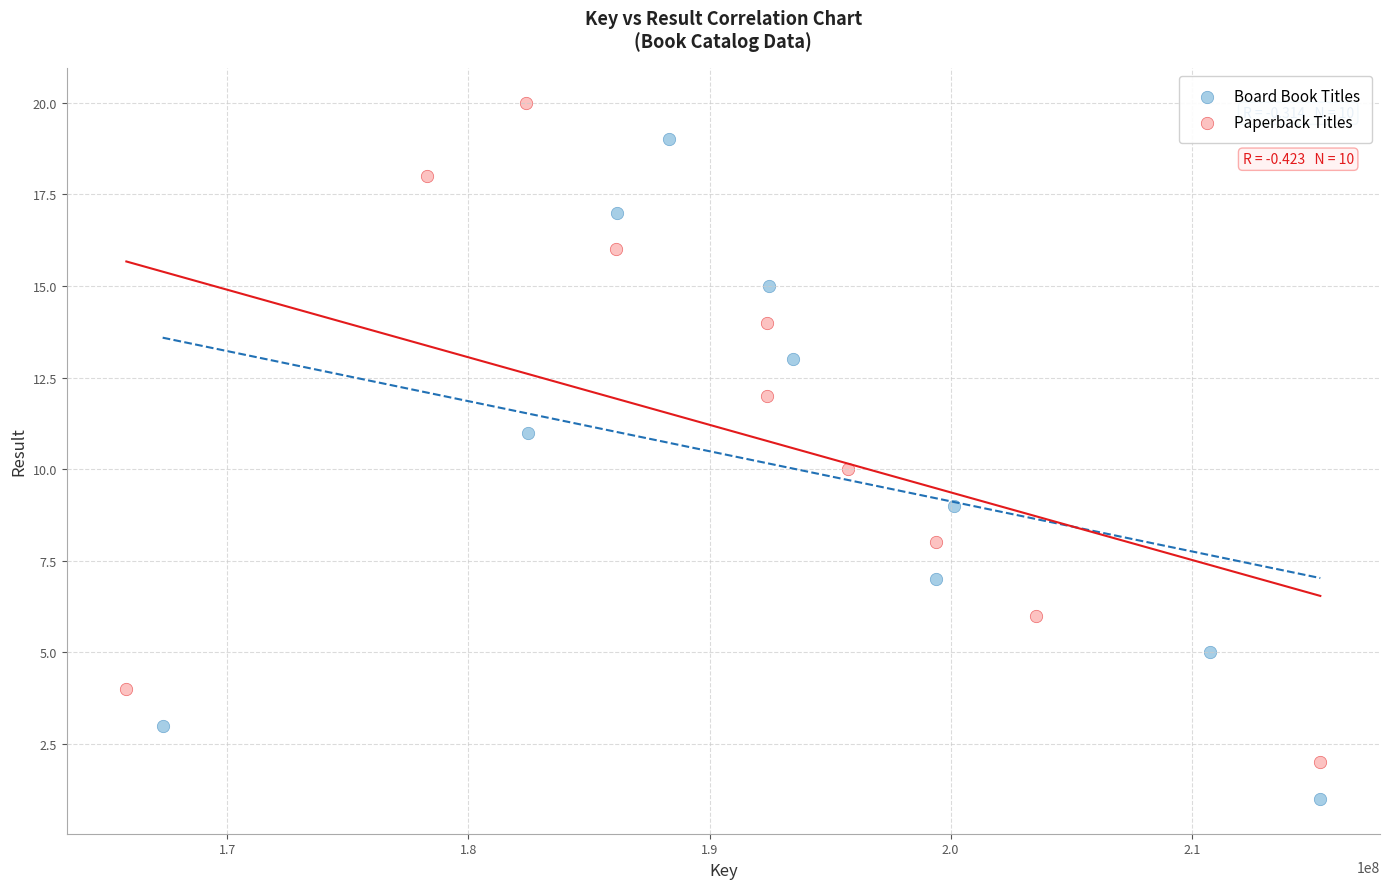

Which series reaches the minimum Y coordinate?

Board Book Titles